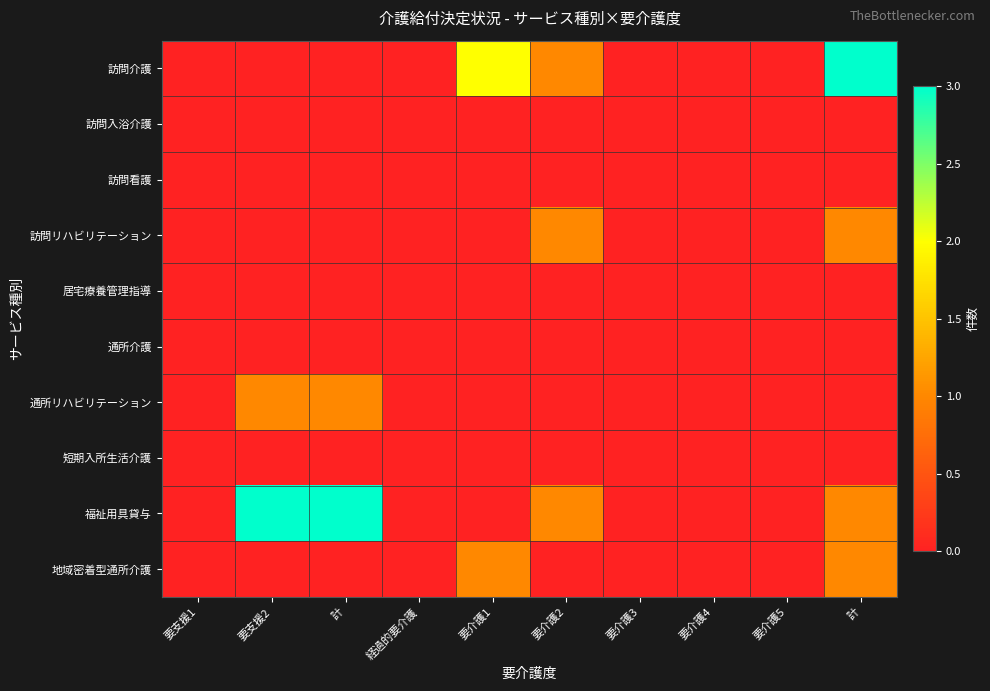

How many categories are shown in the chart?

10